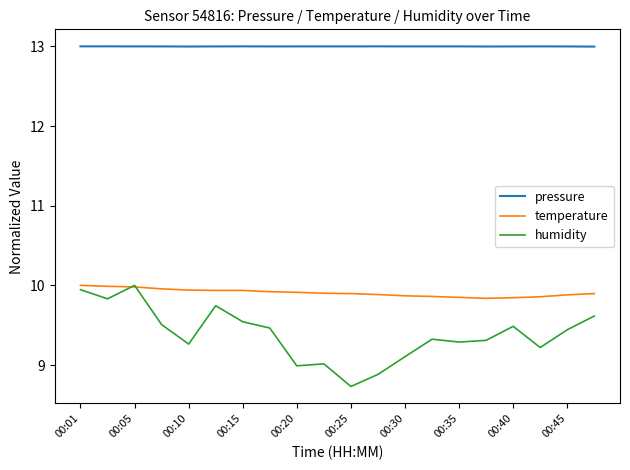

What are all the series names shown in the legend?

pressure, temperature, humidity